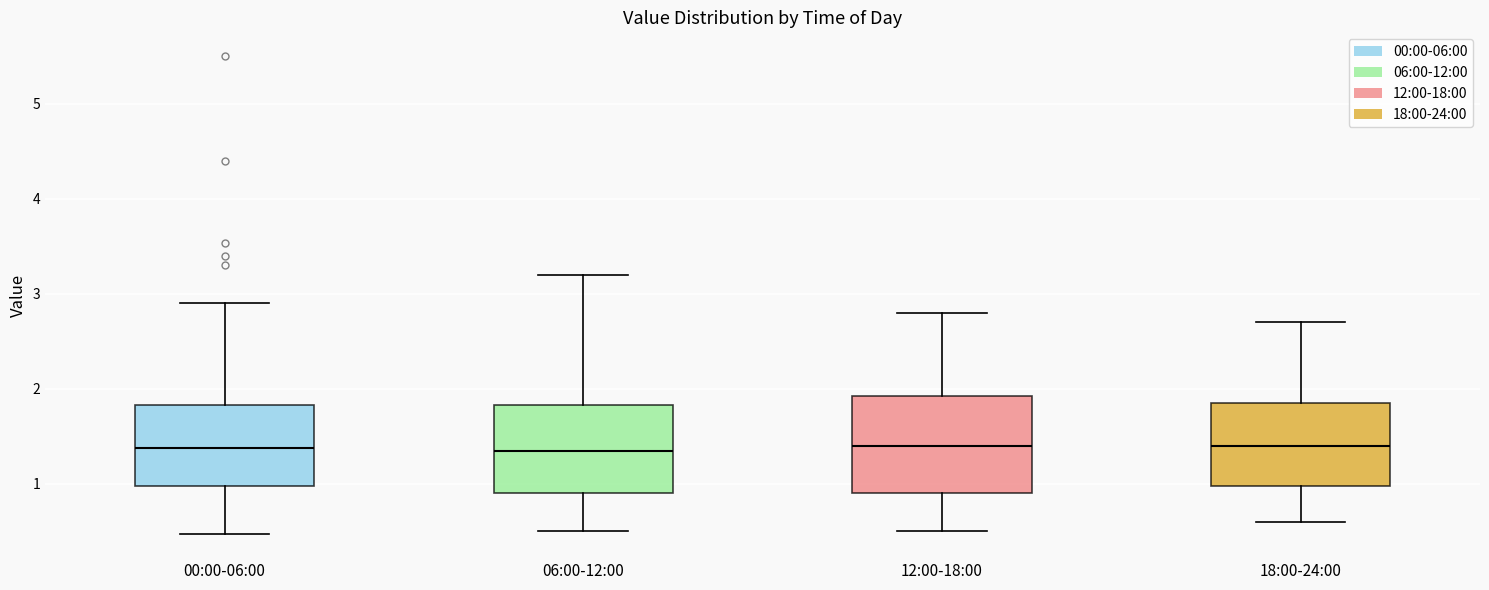

Reading left to right, read every box against the y-axis: the position of its median line, the range the box covers, and the ends of its whiskers. The values are not printed on the chart, so give them approximately, as read against the axis.

00:00-06:00: median 1.4, box 1.0 to 1.8, whiskers 0.5 to 2.9
06:00-12:00: median 1.4, box 0.9 to 1.8, whiskers 0.5 to 3.2
12:00-18:00: median 1.4, box 0.9 to 1.9, whiskers 0.5 to 2.8
18:00-24:00: median 1.4, box 1.0 to 1.9, whiskers 0.6 to 2.7